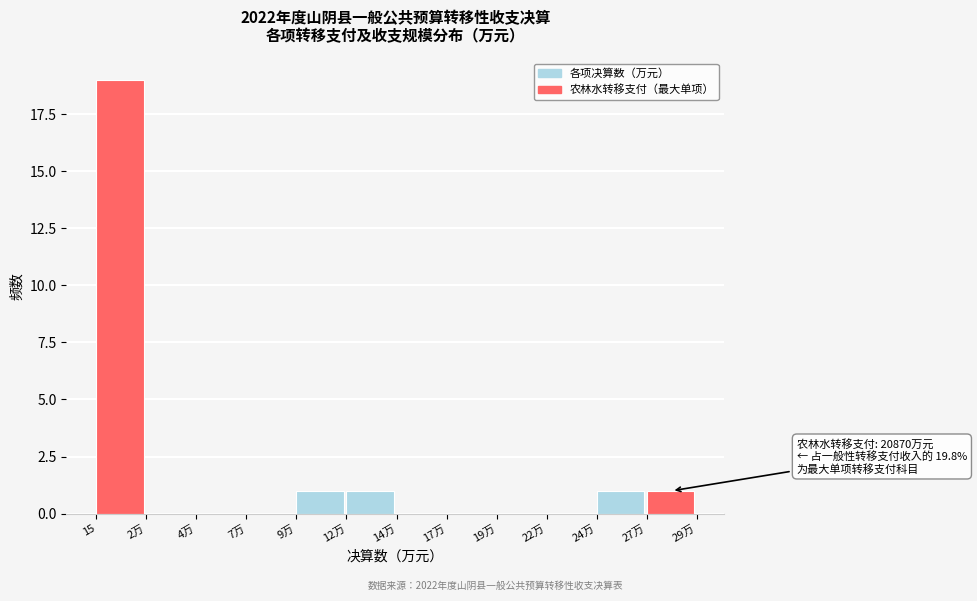

Reading left to right, extract all data points from this chart.

15=19	2万=0	4万=0	7万=0	9万=1	12万=1	14万=0	17万=0	19万=0	22万=0	24万=1	27万=1